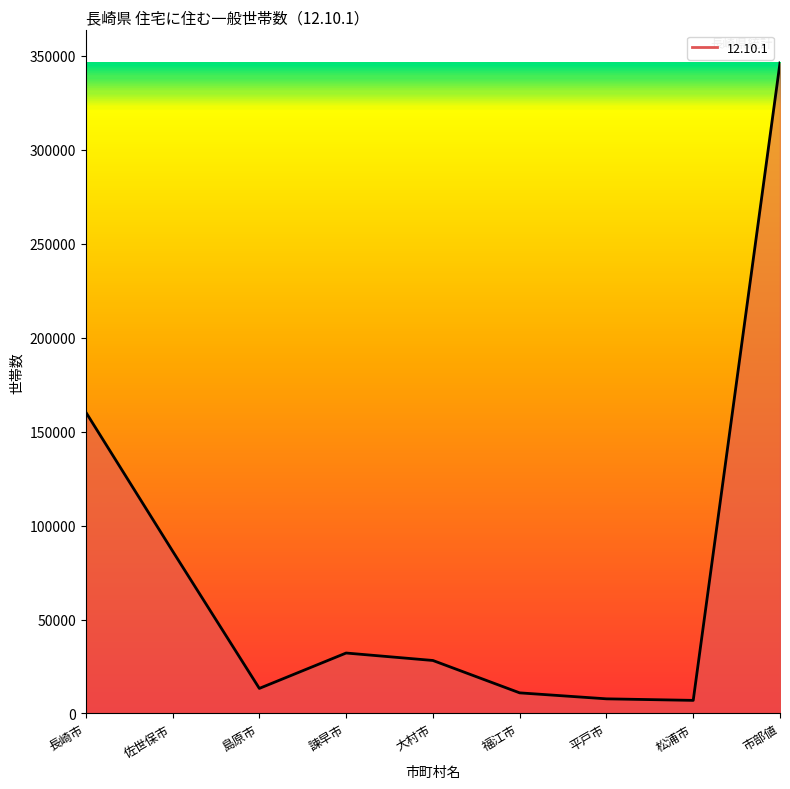

What is the difference between the maximum and minimum values?

339263